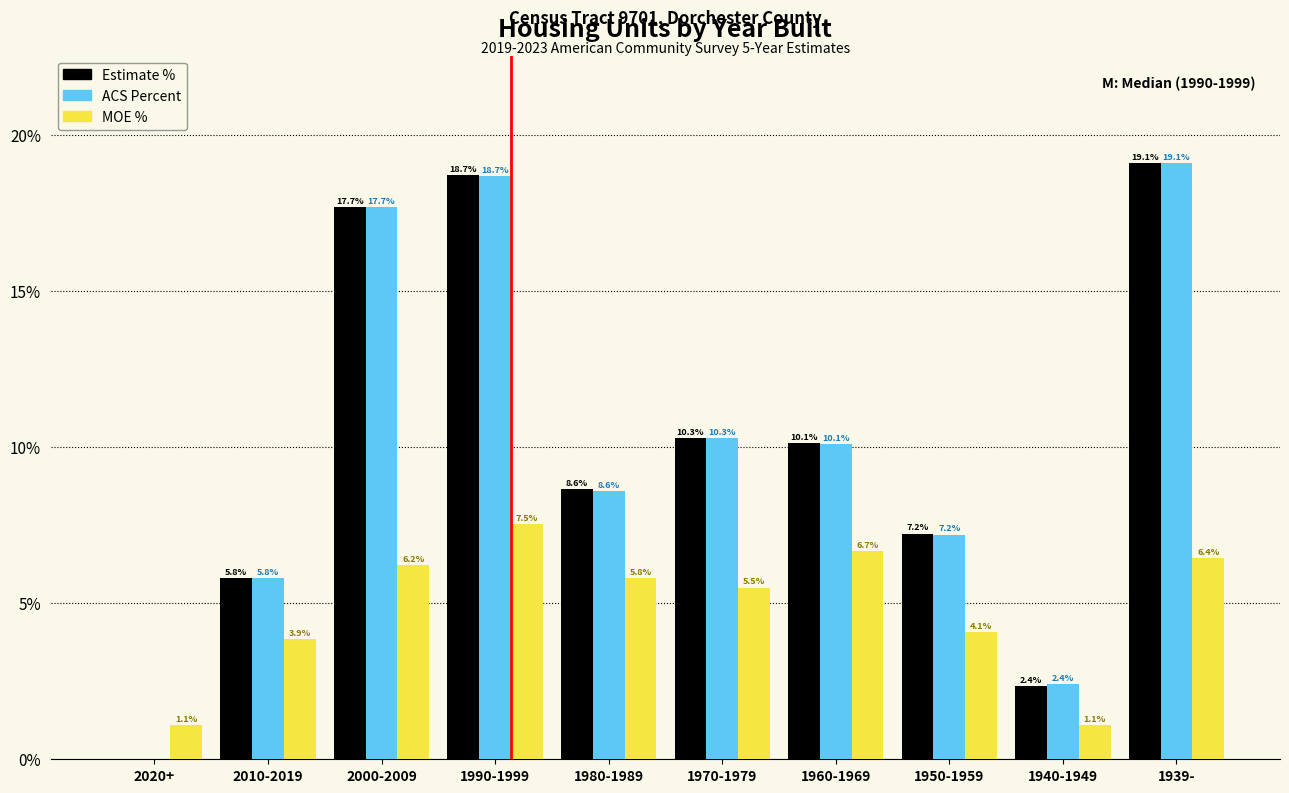

What is the greatest value displayed?

19.1